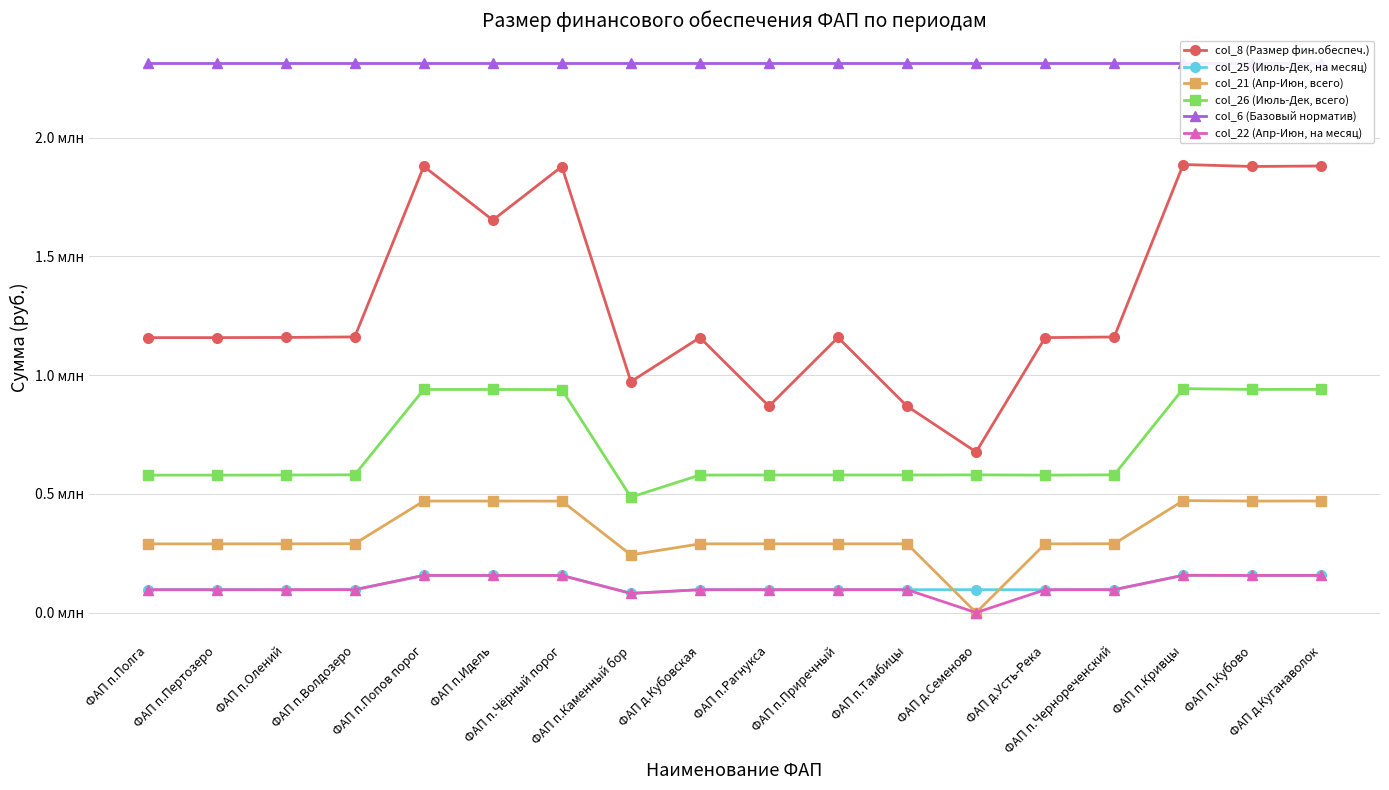

The col_26 (Июль-Дек, всего) series shows 968776.0 at ФАП п.Чернореченский. True or false?

False